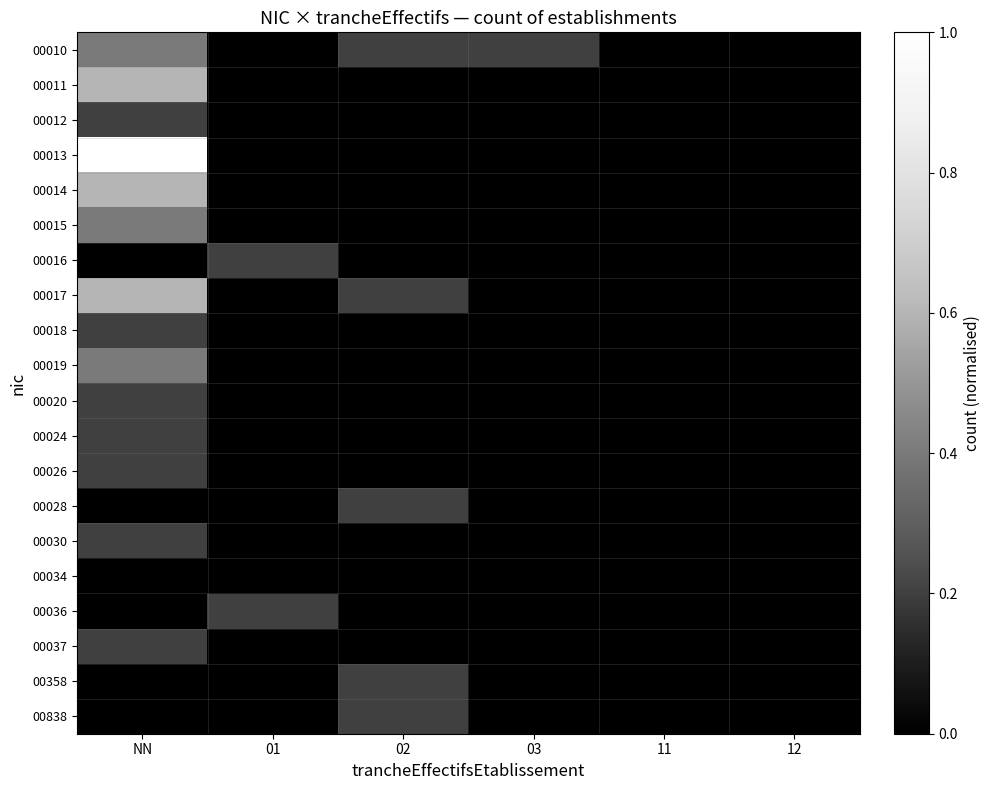

At how many categories does at least one series exceed 0?

4